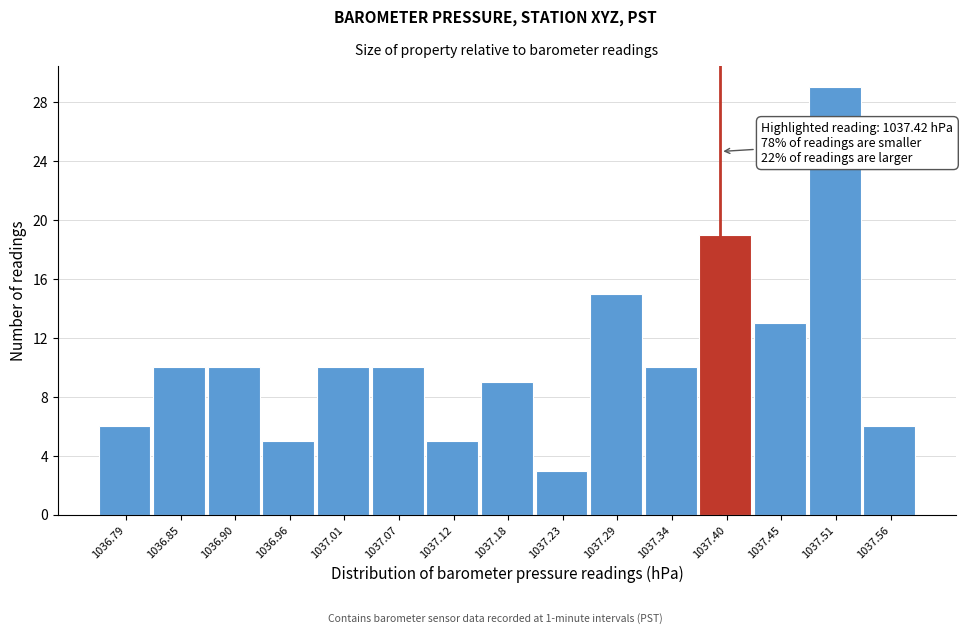

Reading right to left, transcribe all the data shown in this chart.

1037.56=6	1037.51=29	1037.45=13	1037.40=19	1037.34=10	1037.29=15	1037.23=3	1037.18=9	1037.12=5	1037.07=10	1037.01=10	1036.96=5	1036.90=10	1036.85=10	1036.79=6